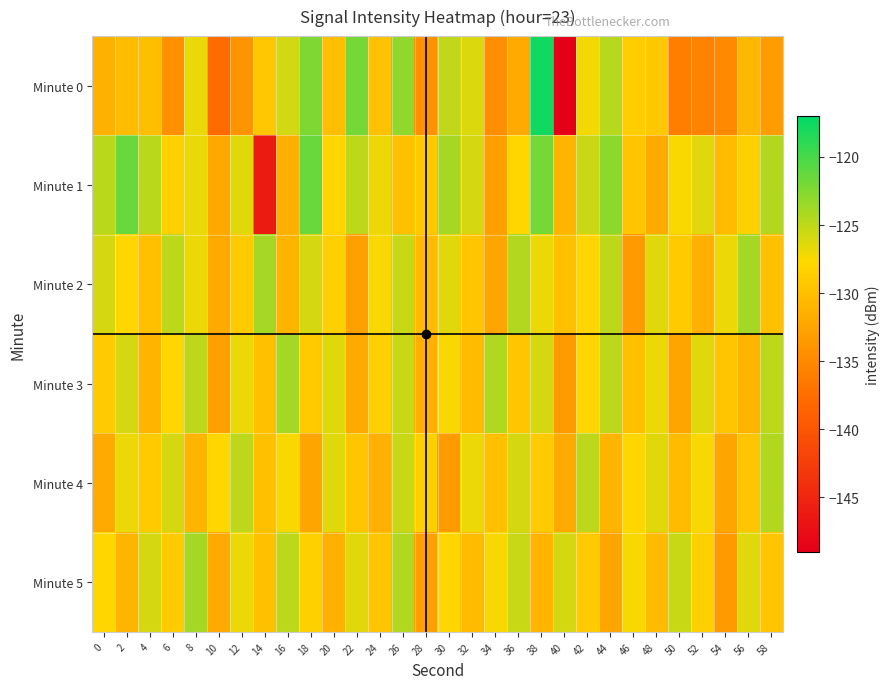

At which category is the sum across all series the highest?

38